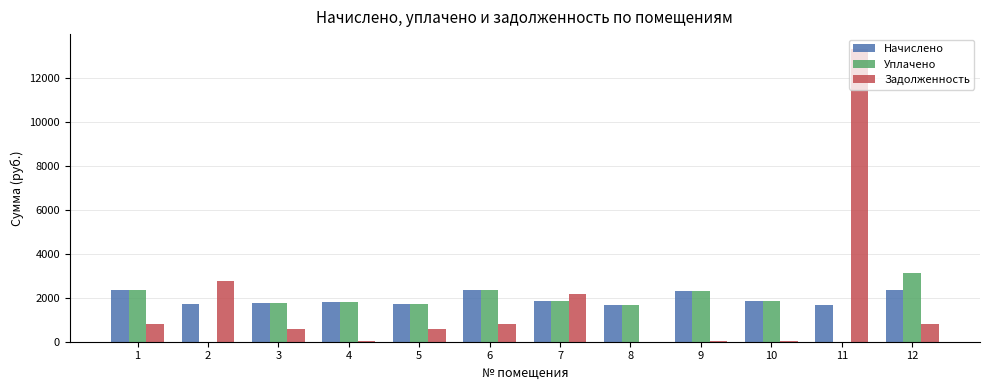

What is the sum of all Уплачено values?

20756.6